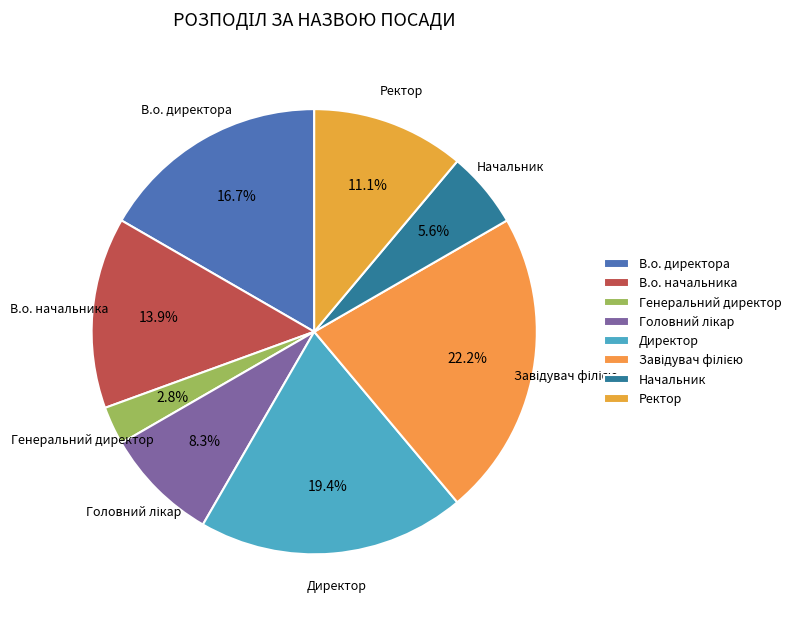

Combined, what portion of the pie is Генеральний директор and Директор?

22.2%